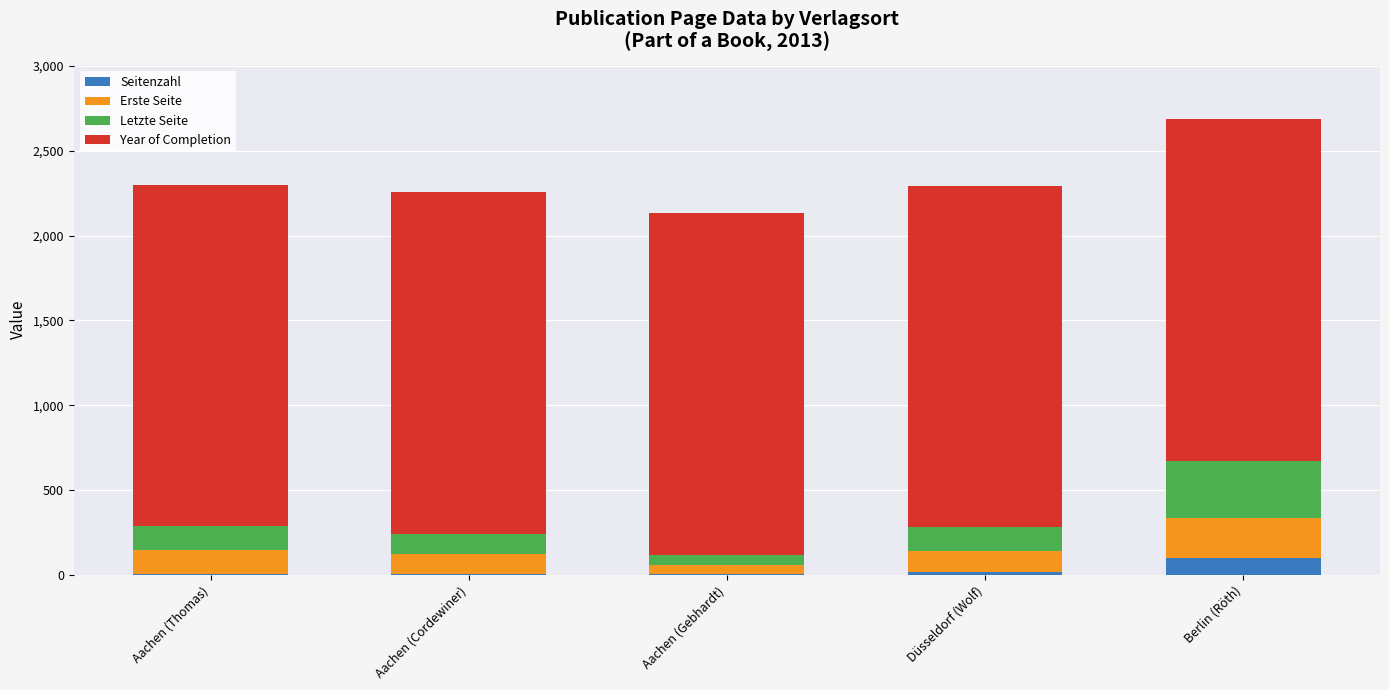

What are all the series names shown in the legend?

Seitenzahl, Erste Seite, Letzte Seite, Year of Completion